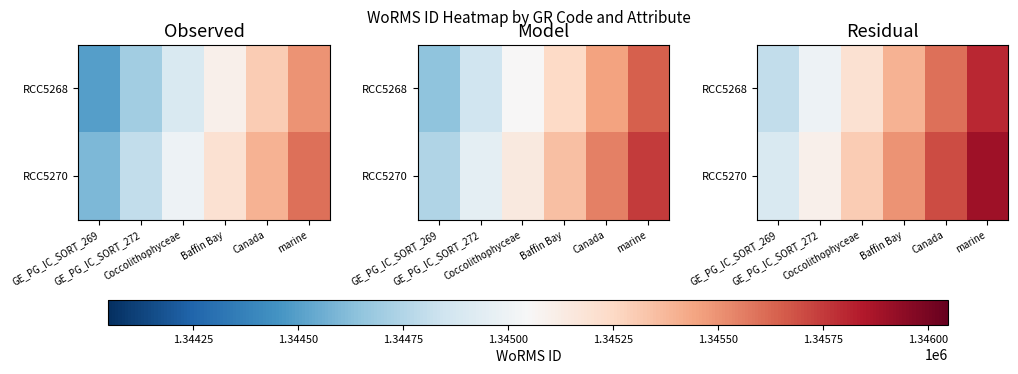

Is it true that RCC5270 equals 544702 at GE_PG_IC_SORT_269?

False